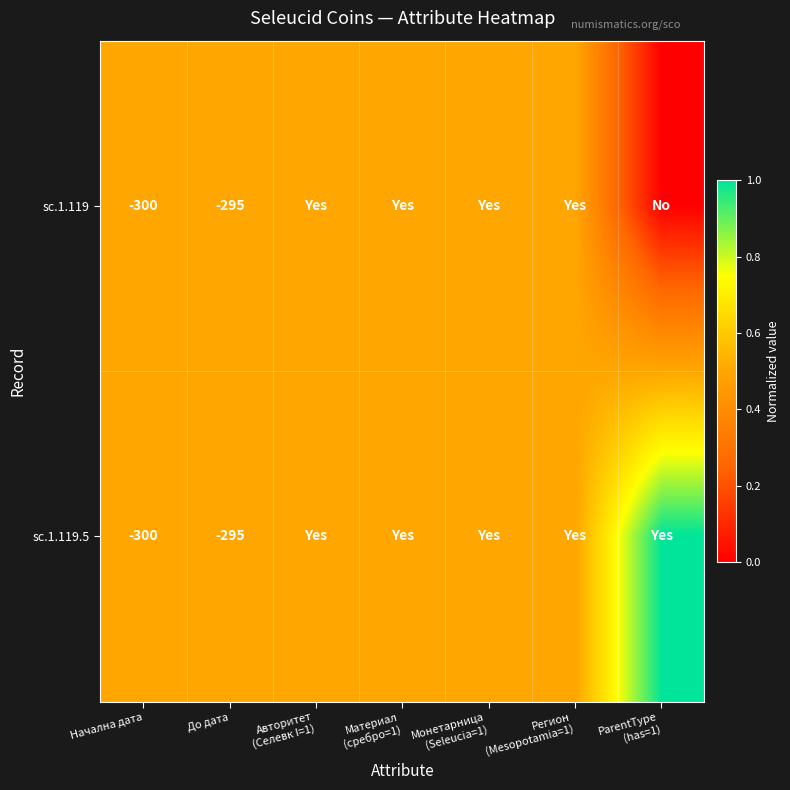

How many categories are shown in the chart?

7